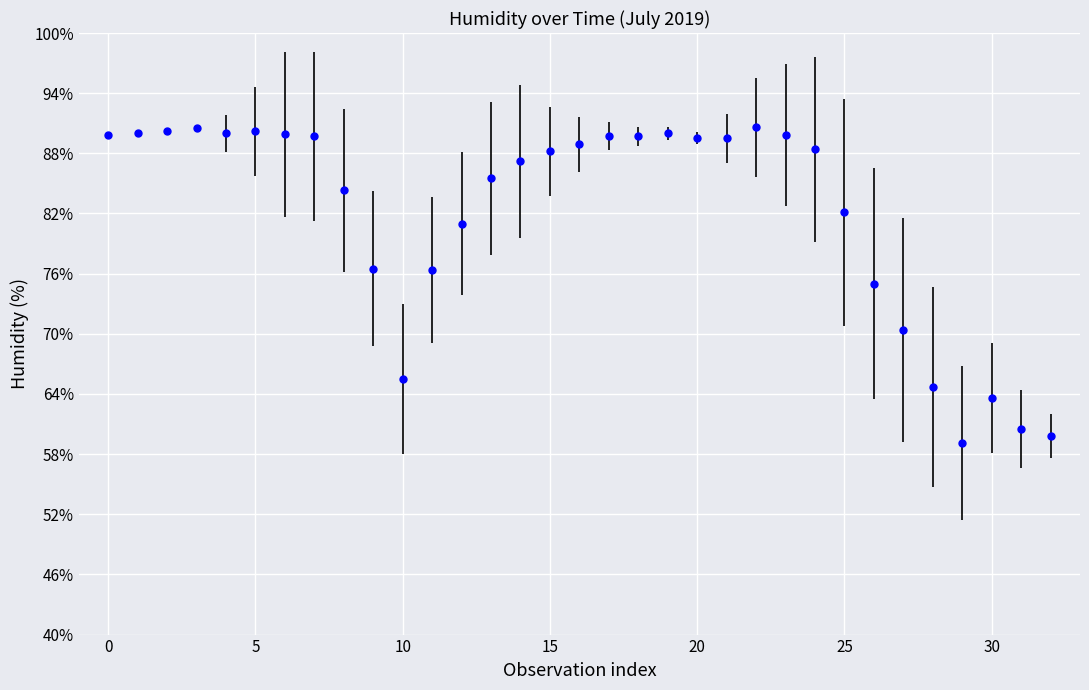

How many distinct data groups are displayed?

1